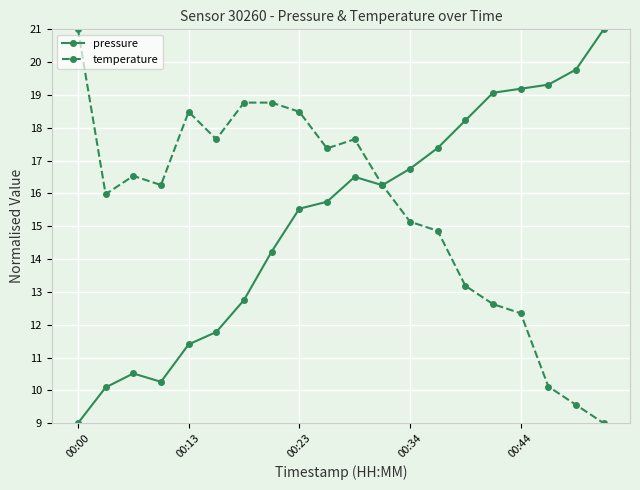

What is the greatest value displayed?

21.0